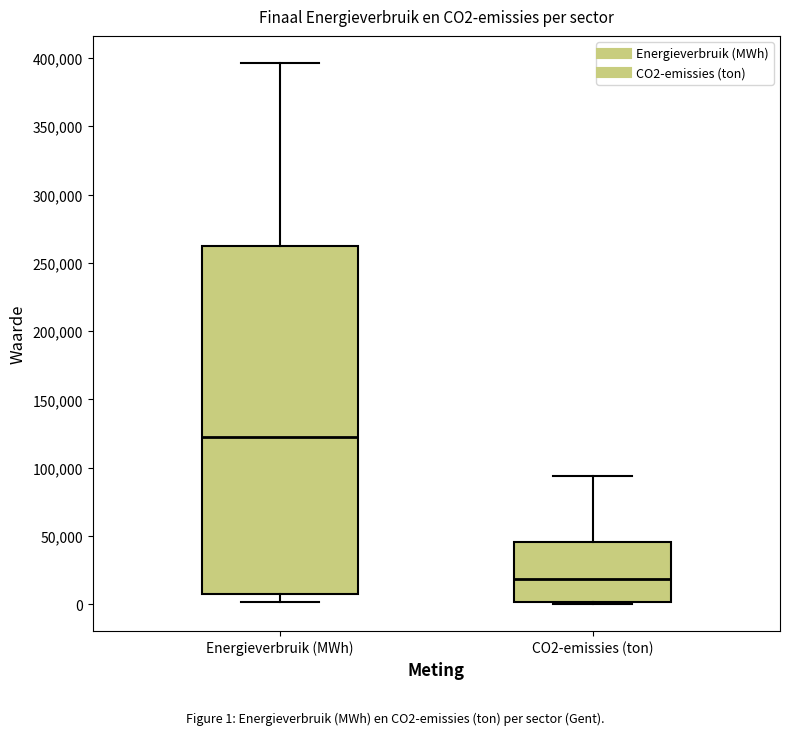

Where does the upper whisker of the box for CO2-emissies (ton) end on the y-axis? The values are not printed on the chart, so give them approximately, as read against the axis.

95000